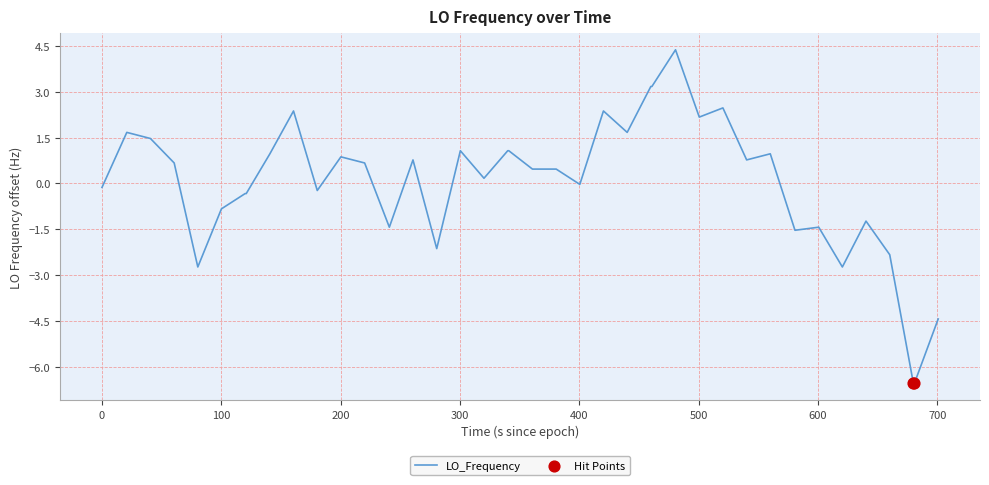

What is the maximum value shown in the chart?

4.4